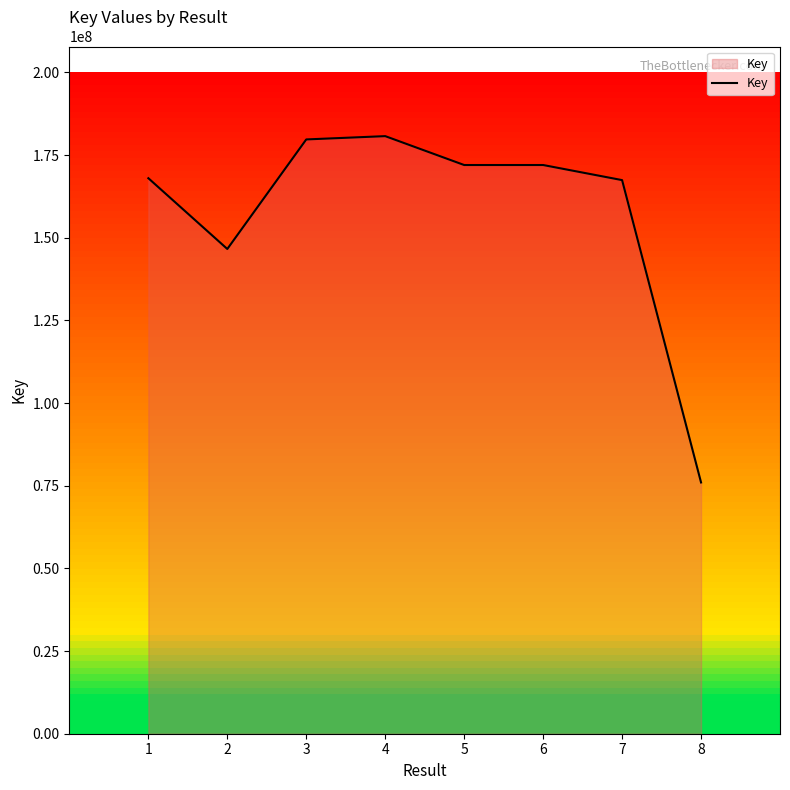

What is the difference between the second highest and minimum values?

103732144